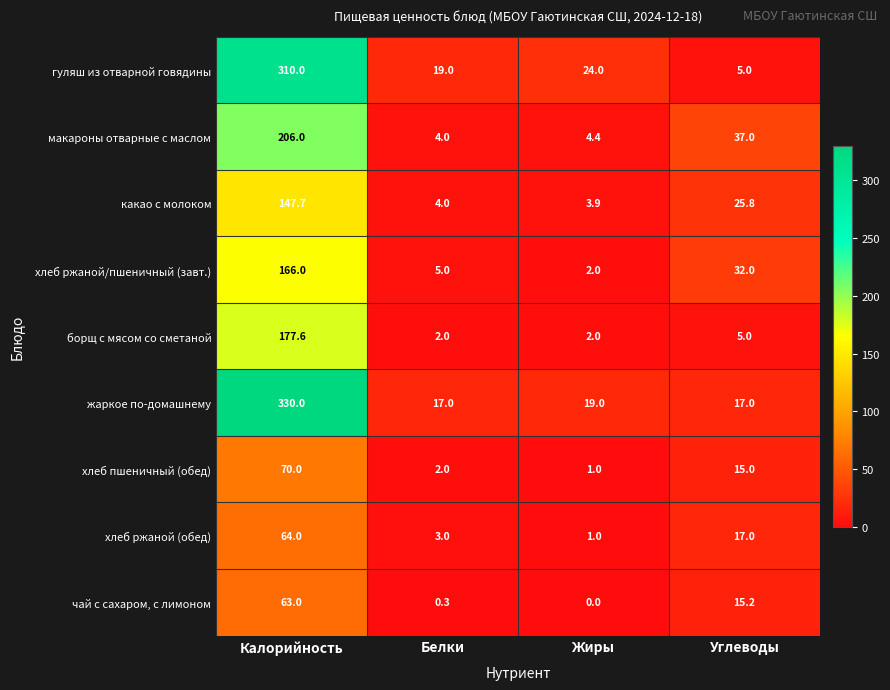

What is the minimum value for хлеб пшеничный (обед)?

1.0